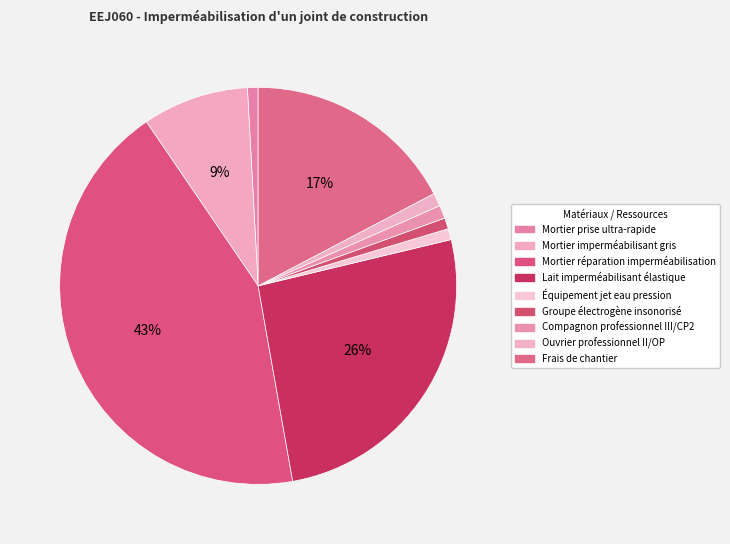

Is Mortier imperméabilisant gris the majority of the pie?

No